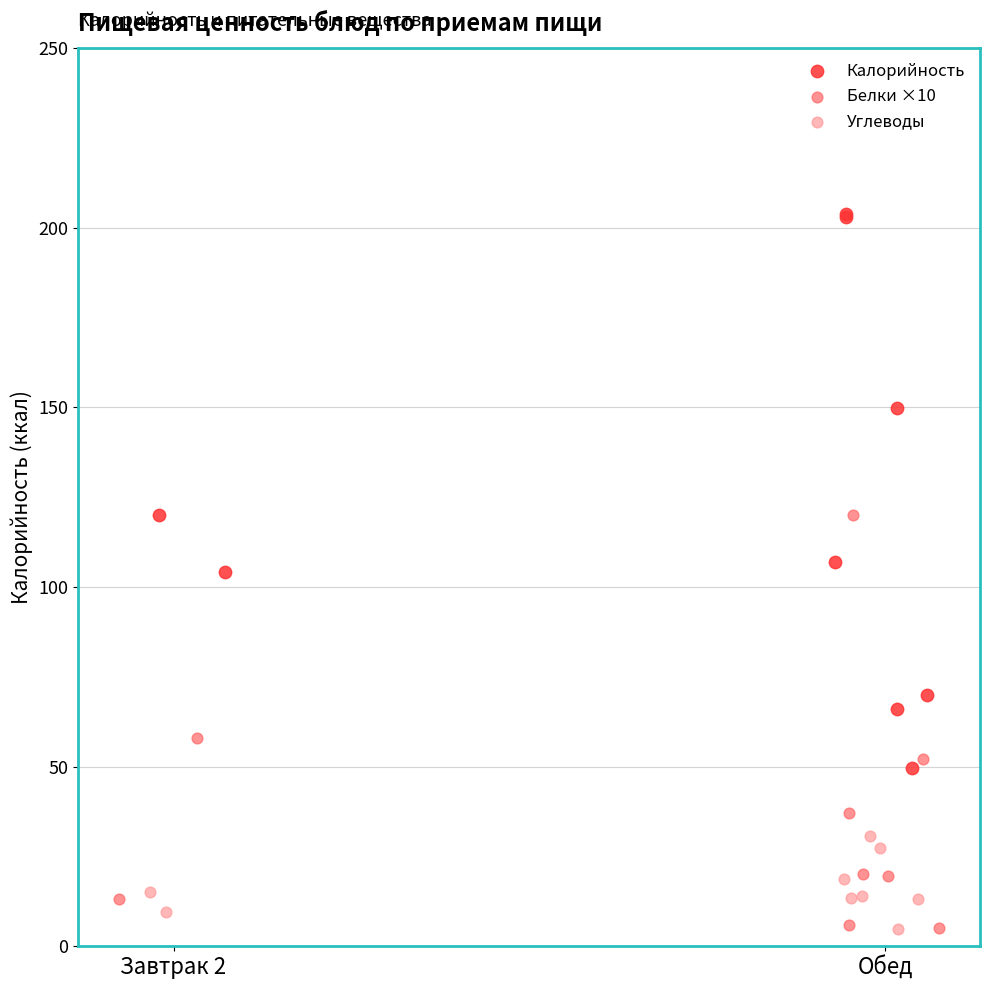

Which series reaches the maximum Y coordinate?

Калорийность